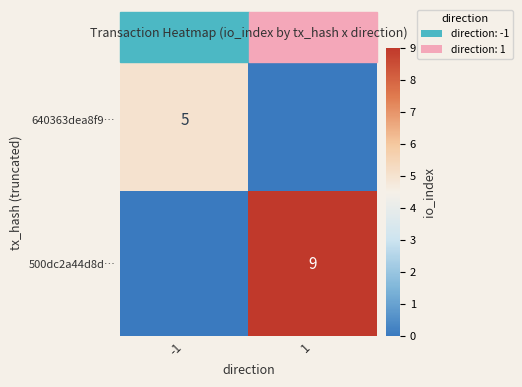

The value of 640363dea8f9… at -1 is 5. True or false?

True